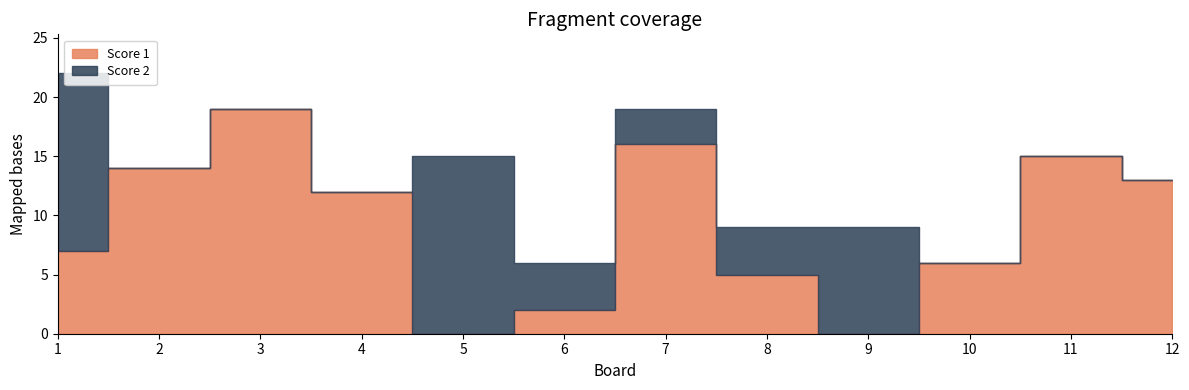

Which series changed the most between 4 and 10?

Score 1